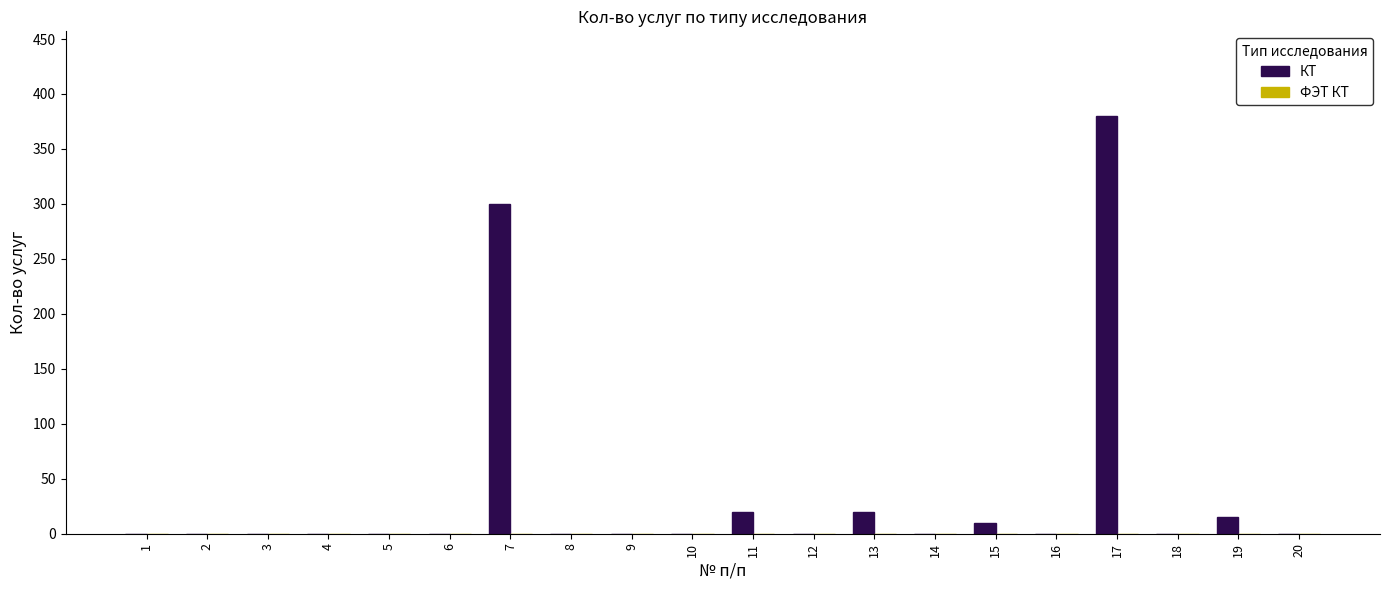

Reading left to right, what are all the values shown in this chart?

1=0	2=0	3=0	4=0	5=0	6=0	7=300	8=0	9=0	10=0	11=20	12=0	13=20	14=0	15=10	16=0	17=380	18=0	19=15	20=0